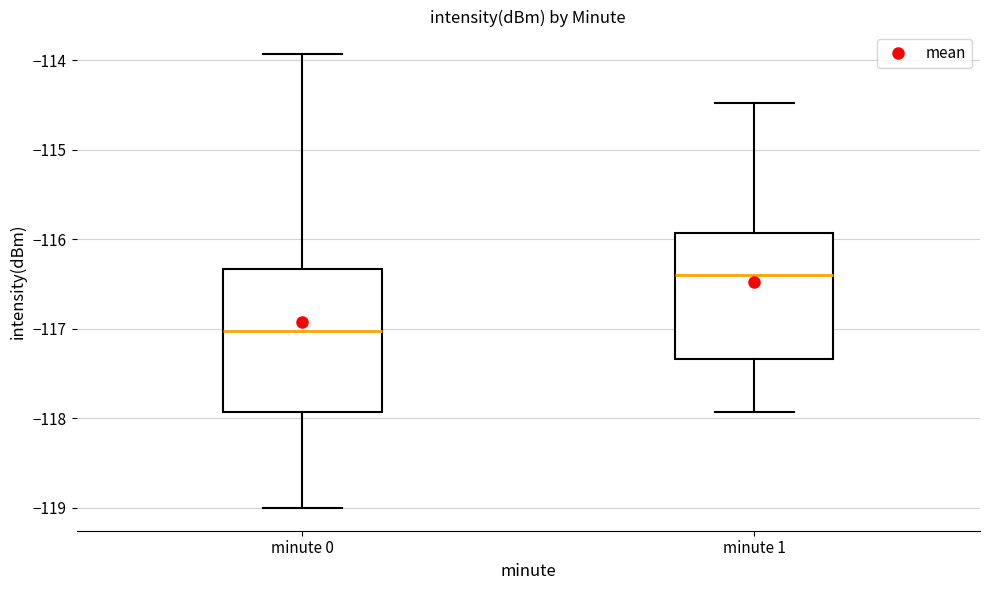

Which box has the lowest median line?

minute 0